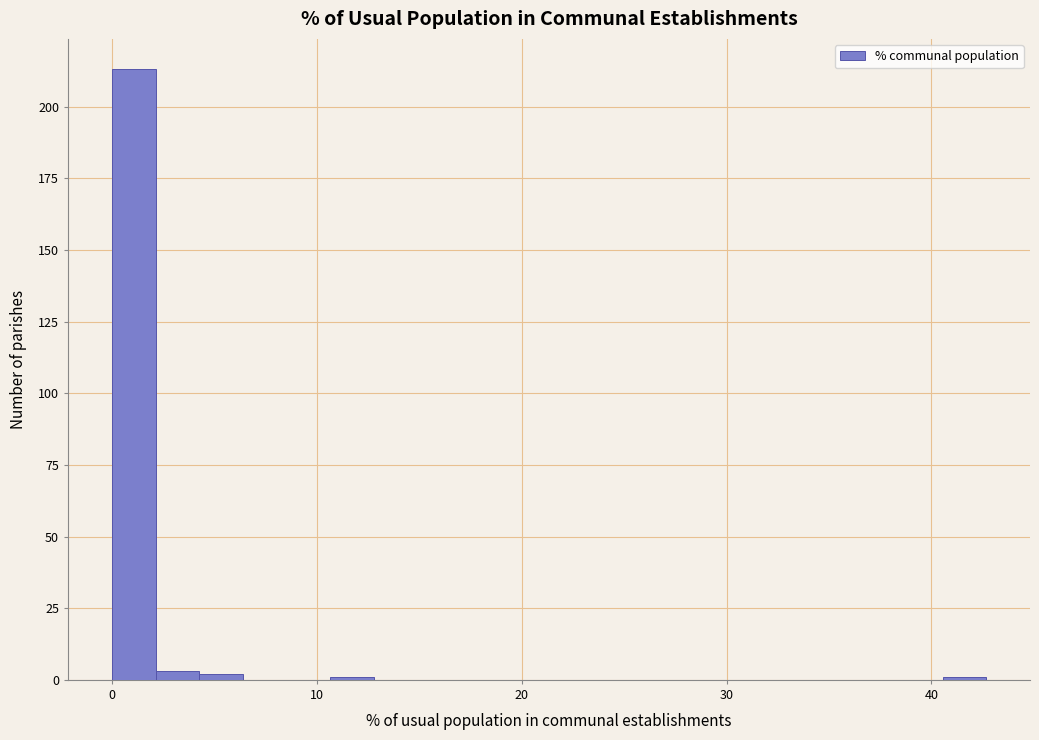

Read against the x-axis, roughly where is the centre of the tallest bar?

1